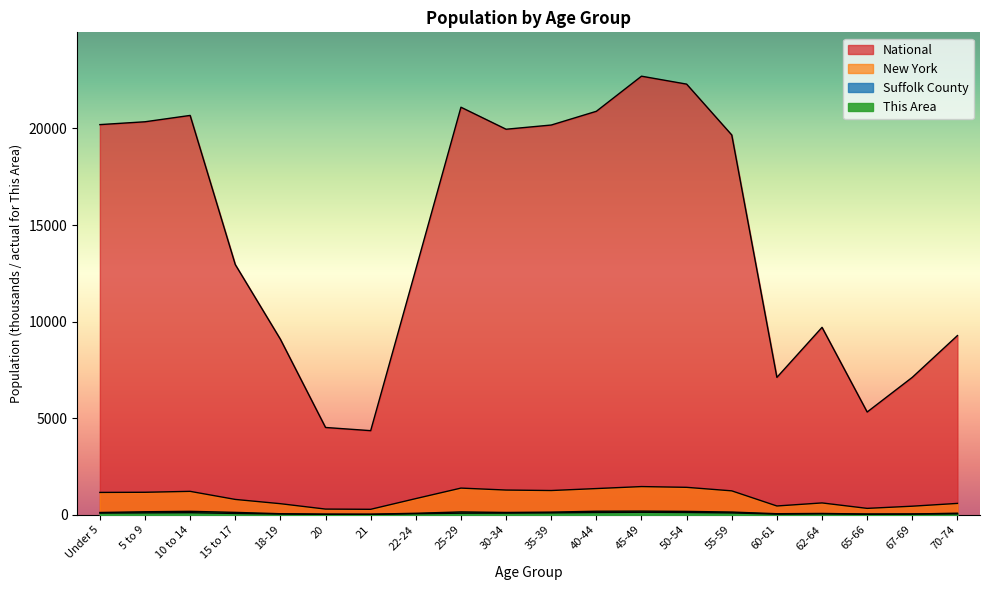

At how many categories does at least one series exceed 2737?

20